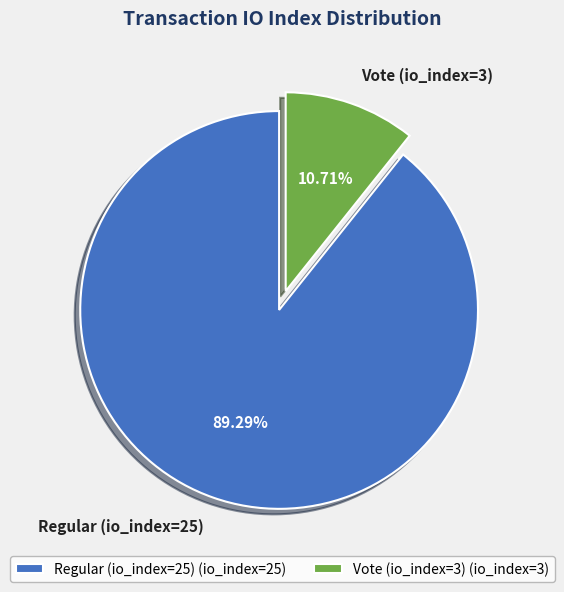

To the nearest percent, what is the combined percentage of Regular (io_index=25) and Vote (io_index=3)?

100%